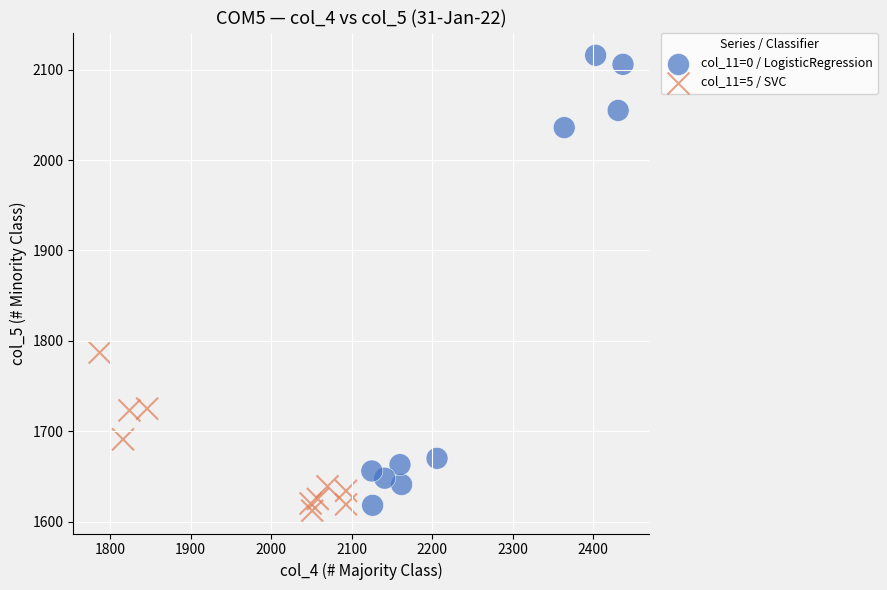

Which series reaches the maximum Y coordinate?

col_11=0 / LogisticRegression